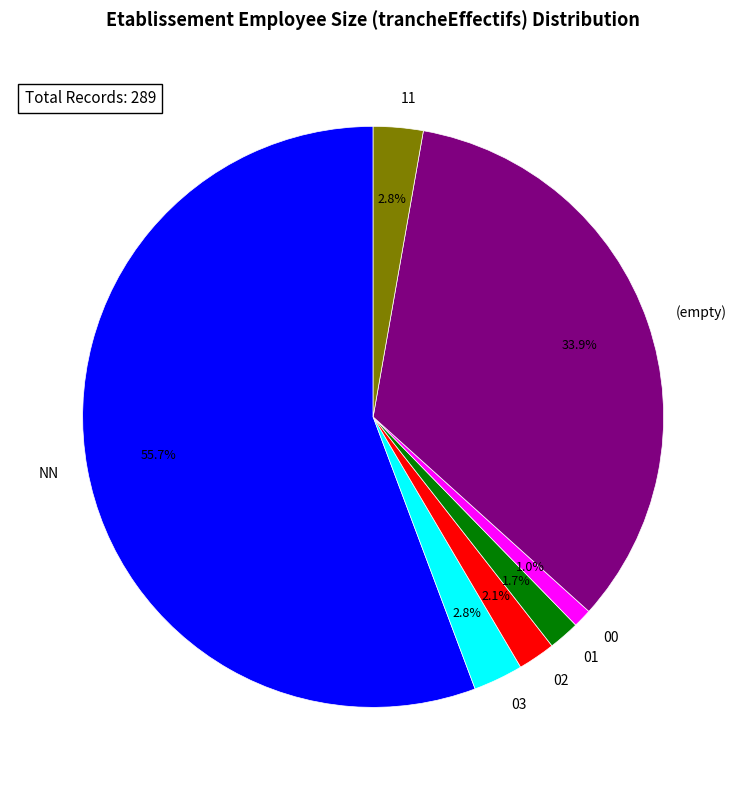

Combined, do 02 and 00 account for over 50%?

No